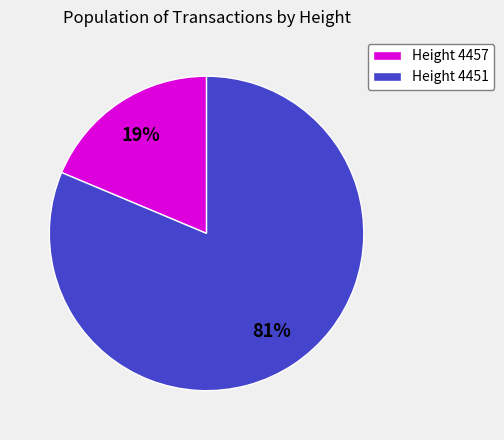

What percentage is the Height 4457 slice, to the nearest percent?

19%